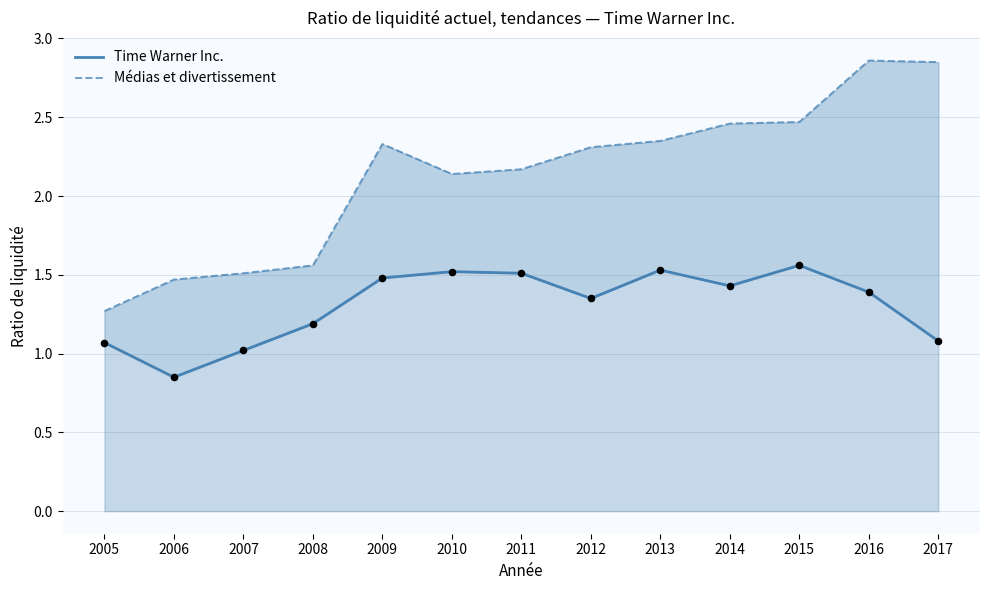

Is the value of Médias et divertissement at 2009 greater than the value of Time Warner Inc. at 2016?

Yes